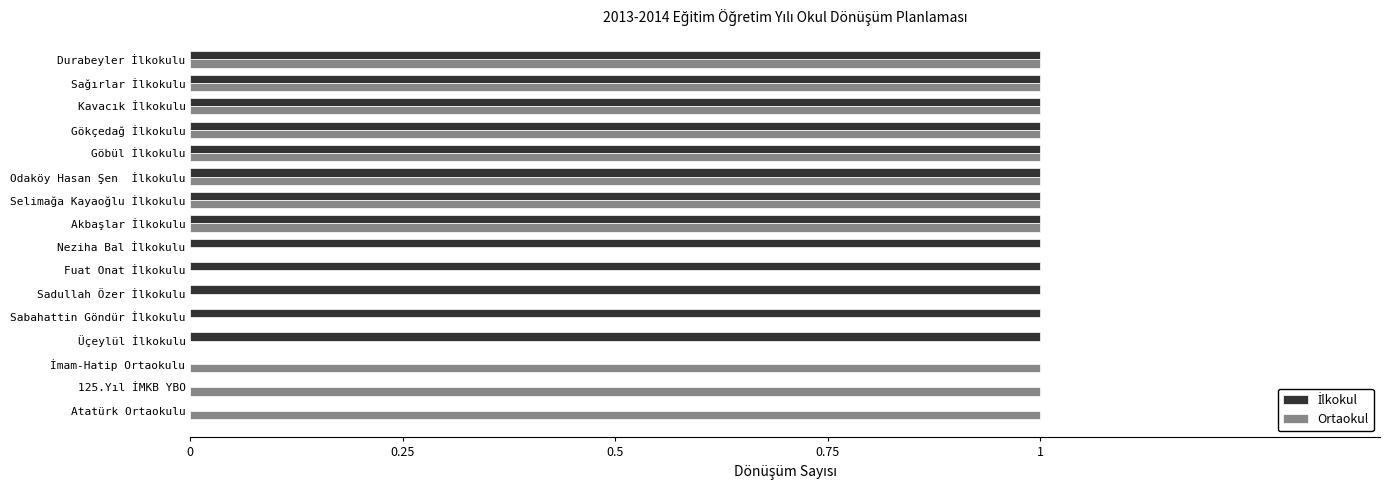

How many distinct data groups are displayed?

2